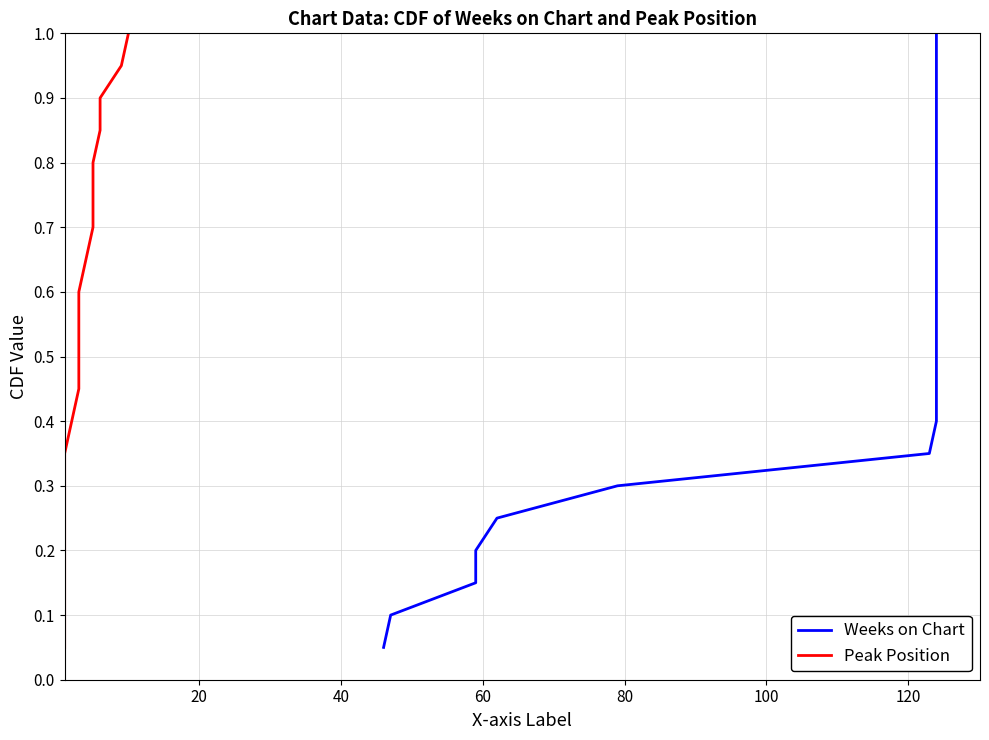

What is the maximum value for Peak Position?

1.0